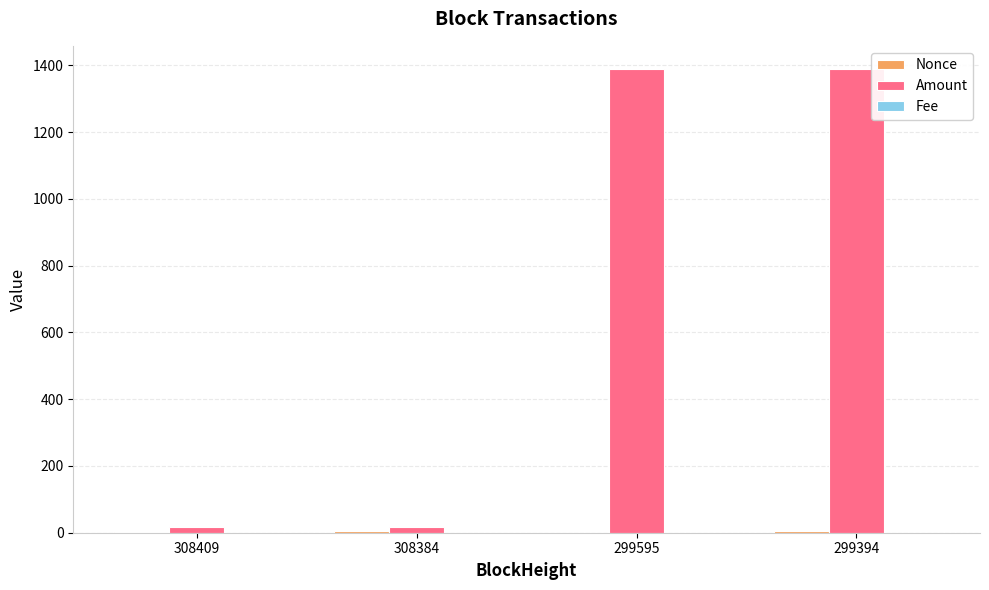

What is the total value across all series at 299595?

1388.2